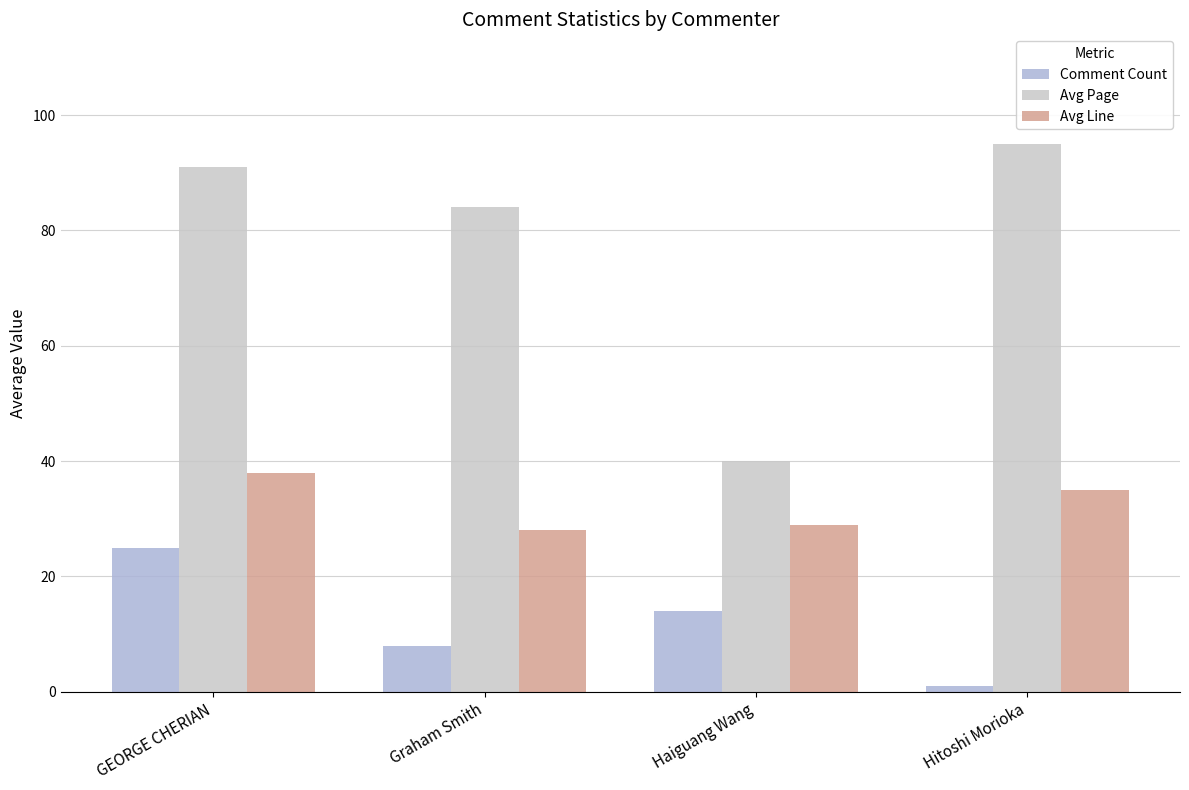

Reading right to left, what are all the values shown in this chart?

Comment Count: 1	14	8	25
Avg Page: 95	40	84	91
Avg Line: 35	29	28	38